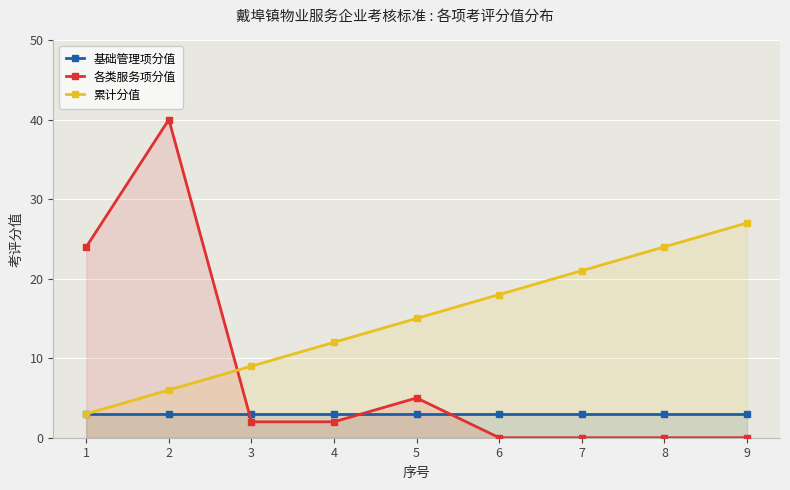

Count the number of data series in this chart.

3